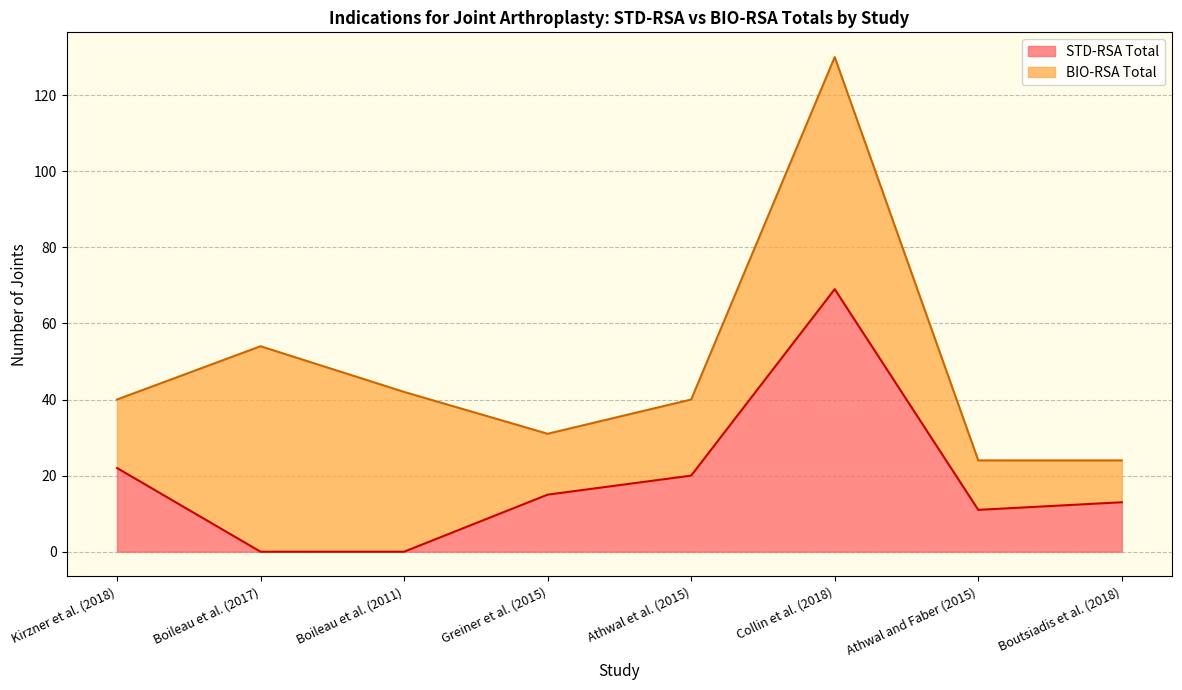

What is the difference between the maximum and minimum values?

69